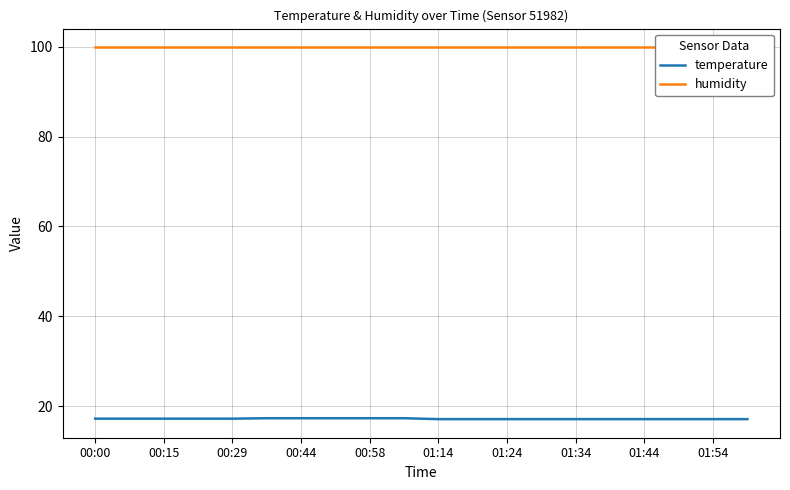

What is the minimum value for temperature?

17.1